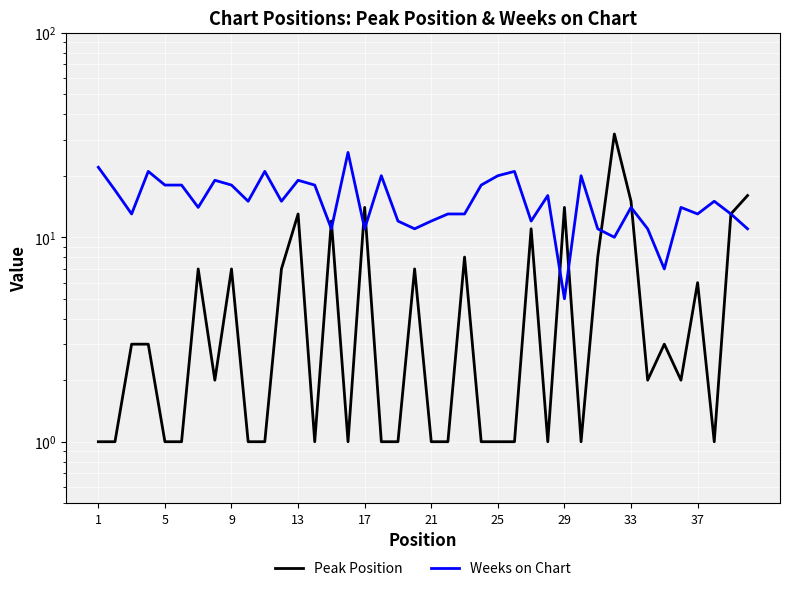

Which category has the lowest value across all series?

1